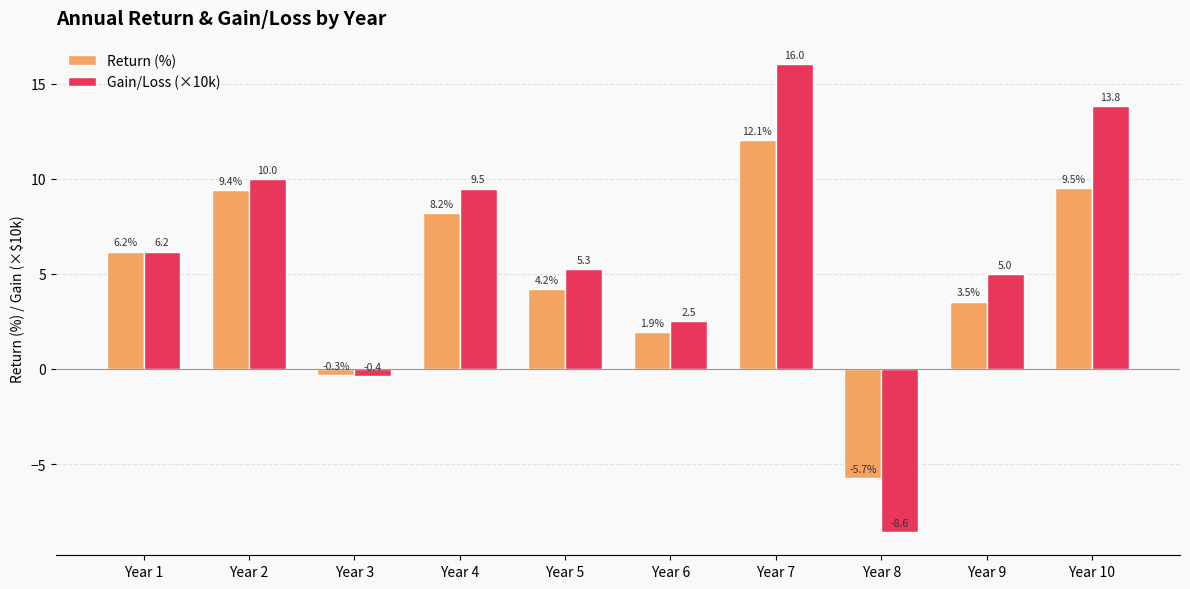

How many values in the Return (%) series are below 6?

5